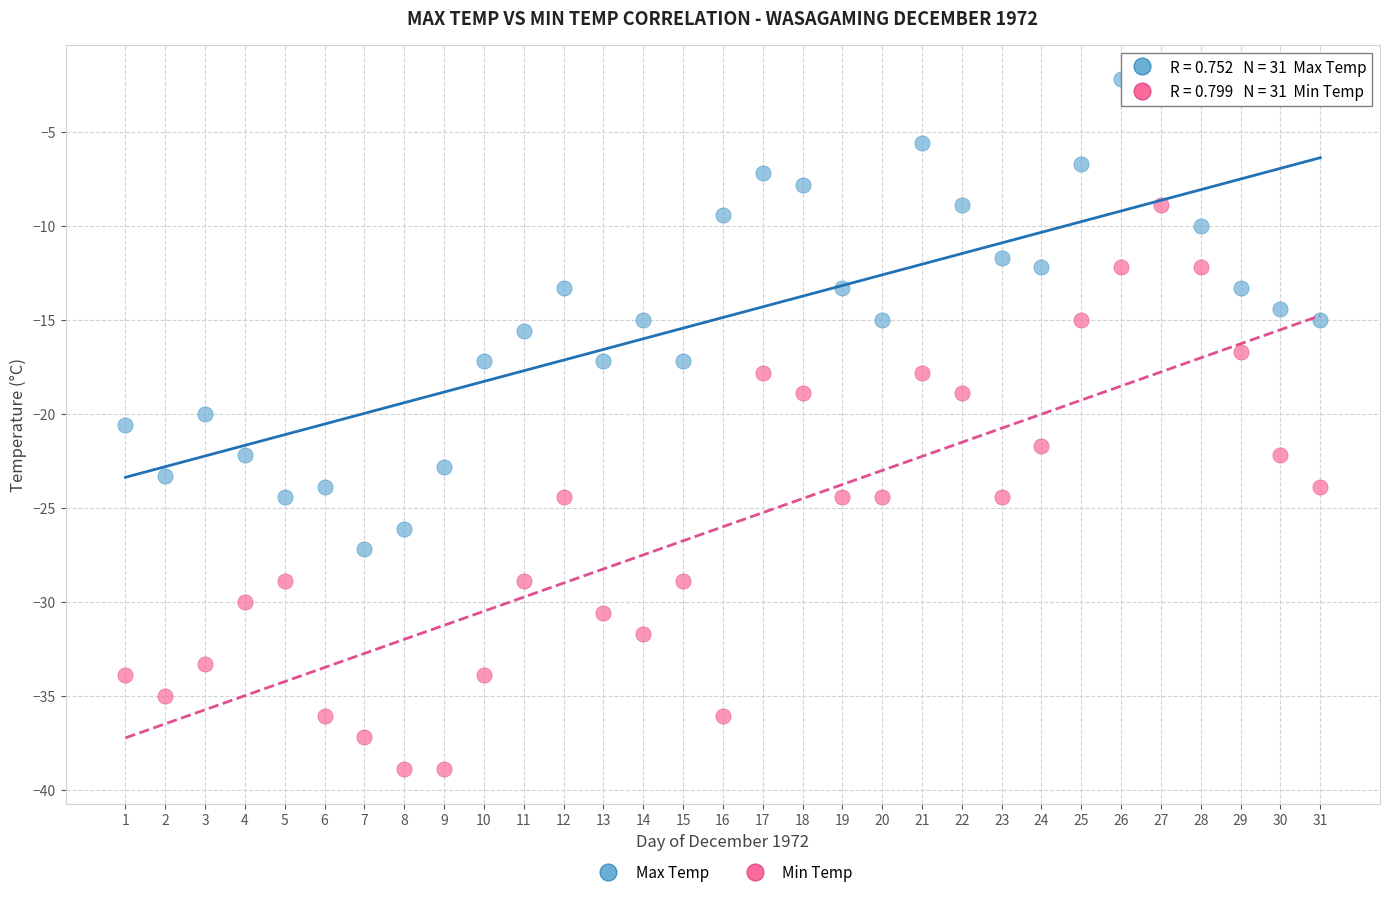

Which series contains the highest Y value?

Max Temp